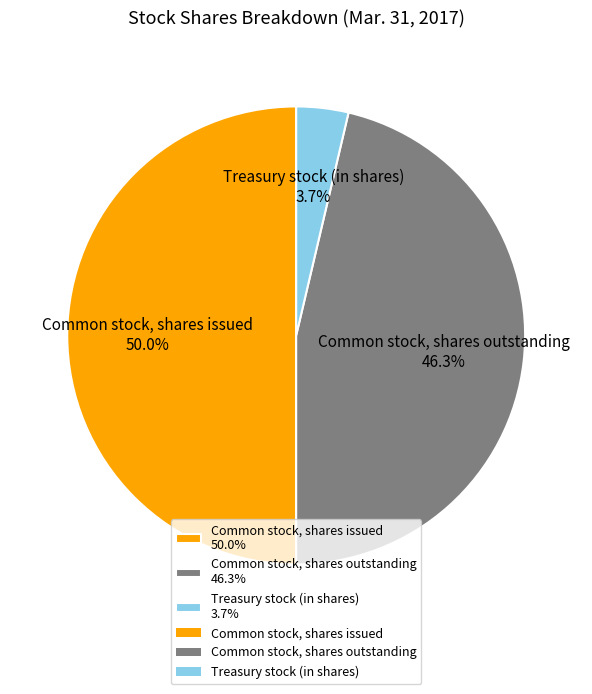

What percentage do Common stock, shares issued 50.0% and Treasury stock (in shares) 3.7% together represent?

53.7%